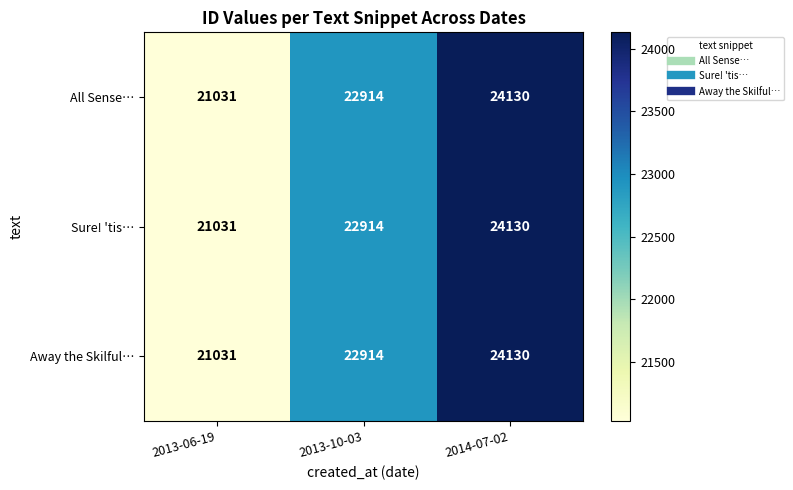

How many data points in All Sense… are less than 22914?

1